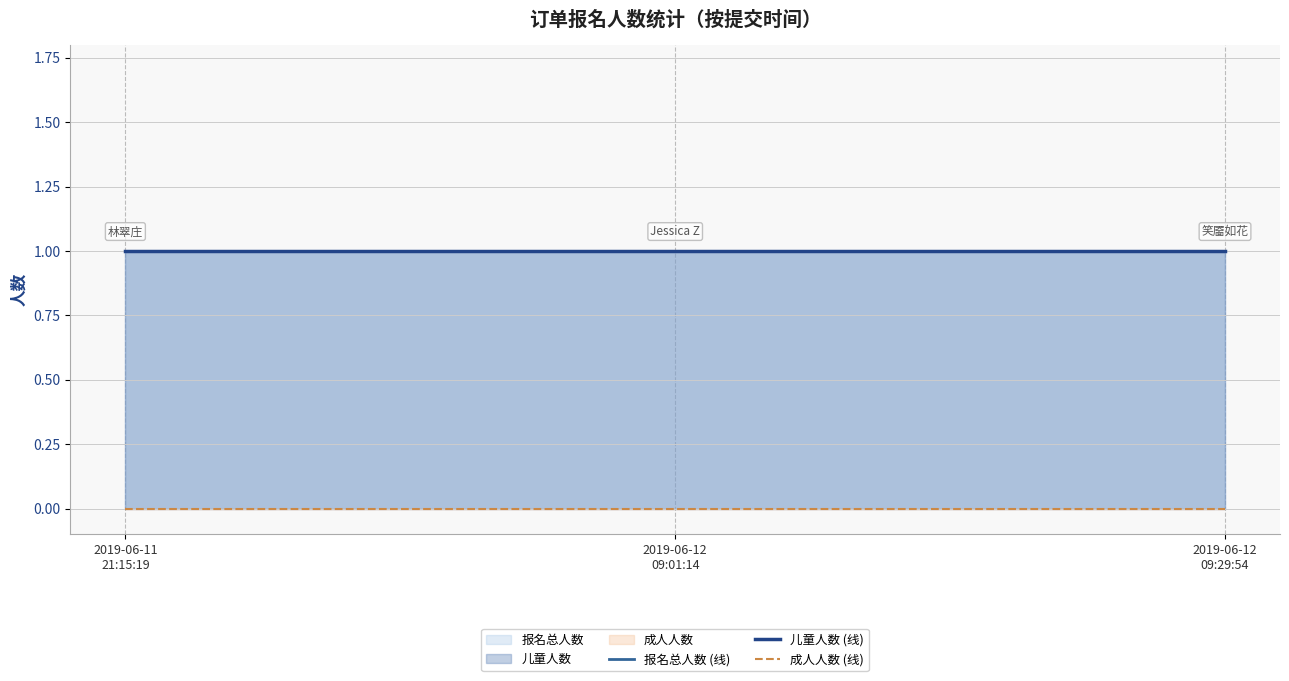

Is the value of 报名总人数 (线) at 2019-06-12
09:29:54 greater than the value of 成人人数 (线) at 2019-06-11
21:15:19?

Yes